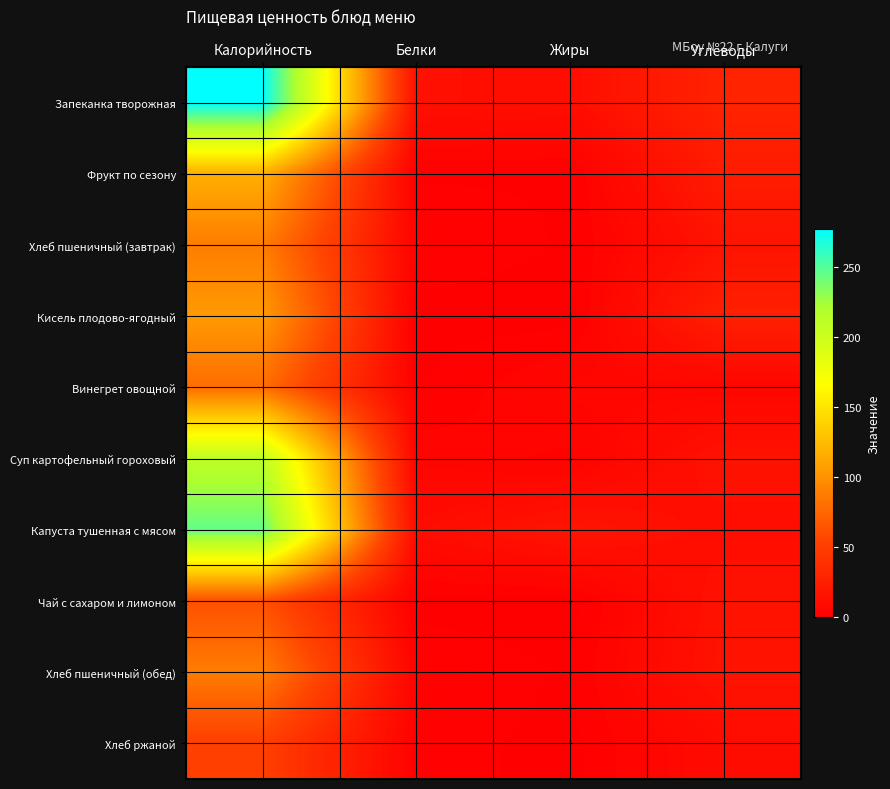

What is the total value across all series at Углеводы?

168.0